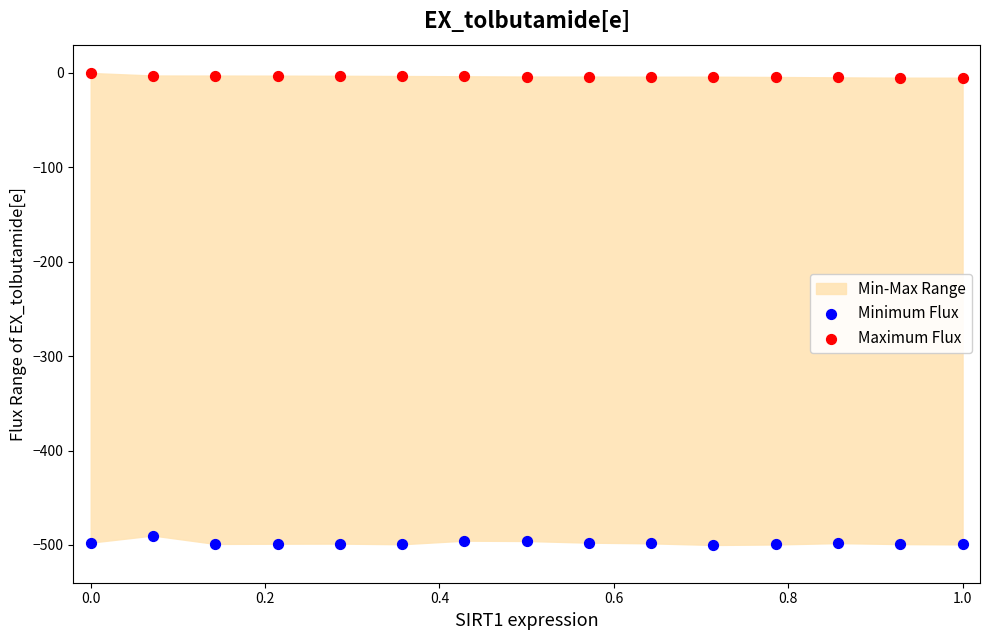

Which series reaches the minimum Y coordinate?

Minimum Flux